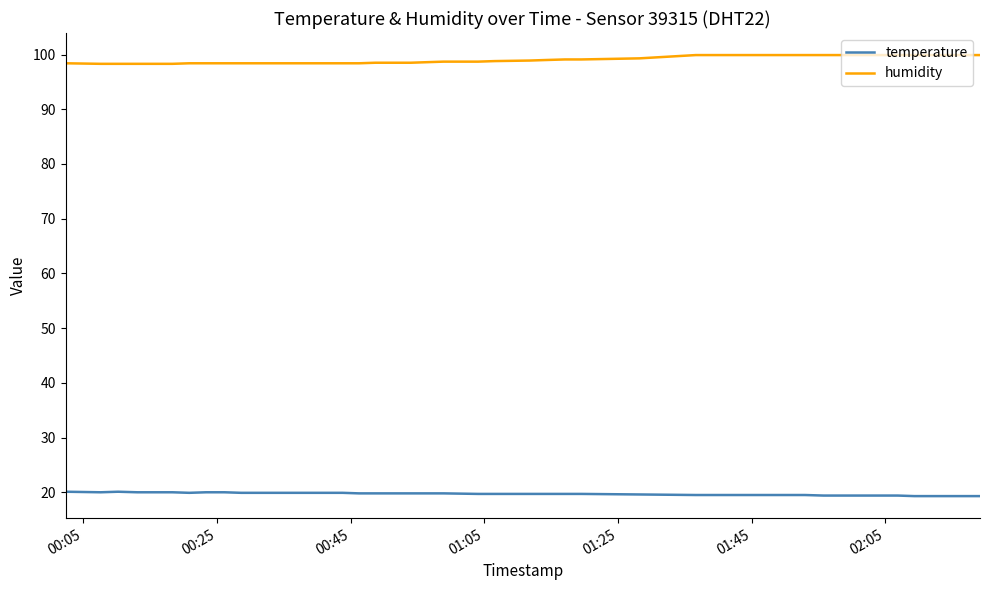

What is the average value of the temperature series?

19.7